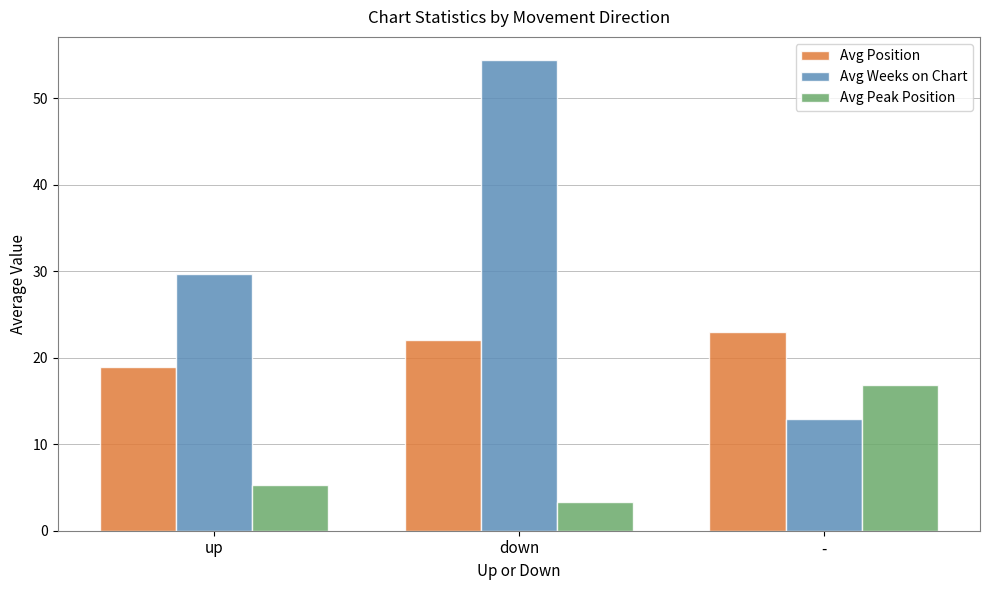

Which category has the highest value across all series?

down